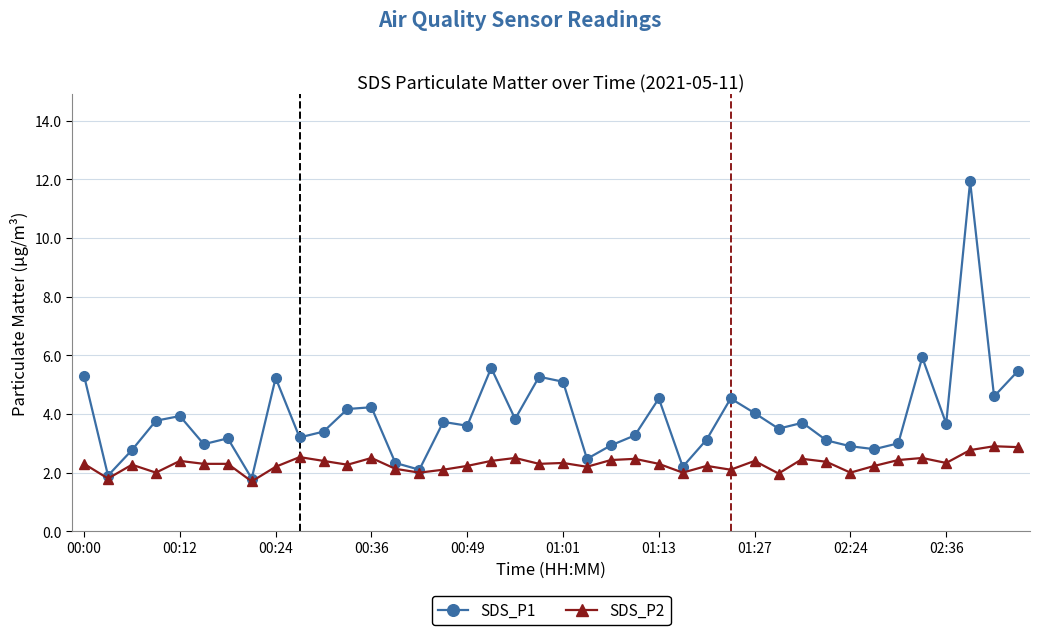

Which series has the widest spread of values?

SDS_P1